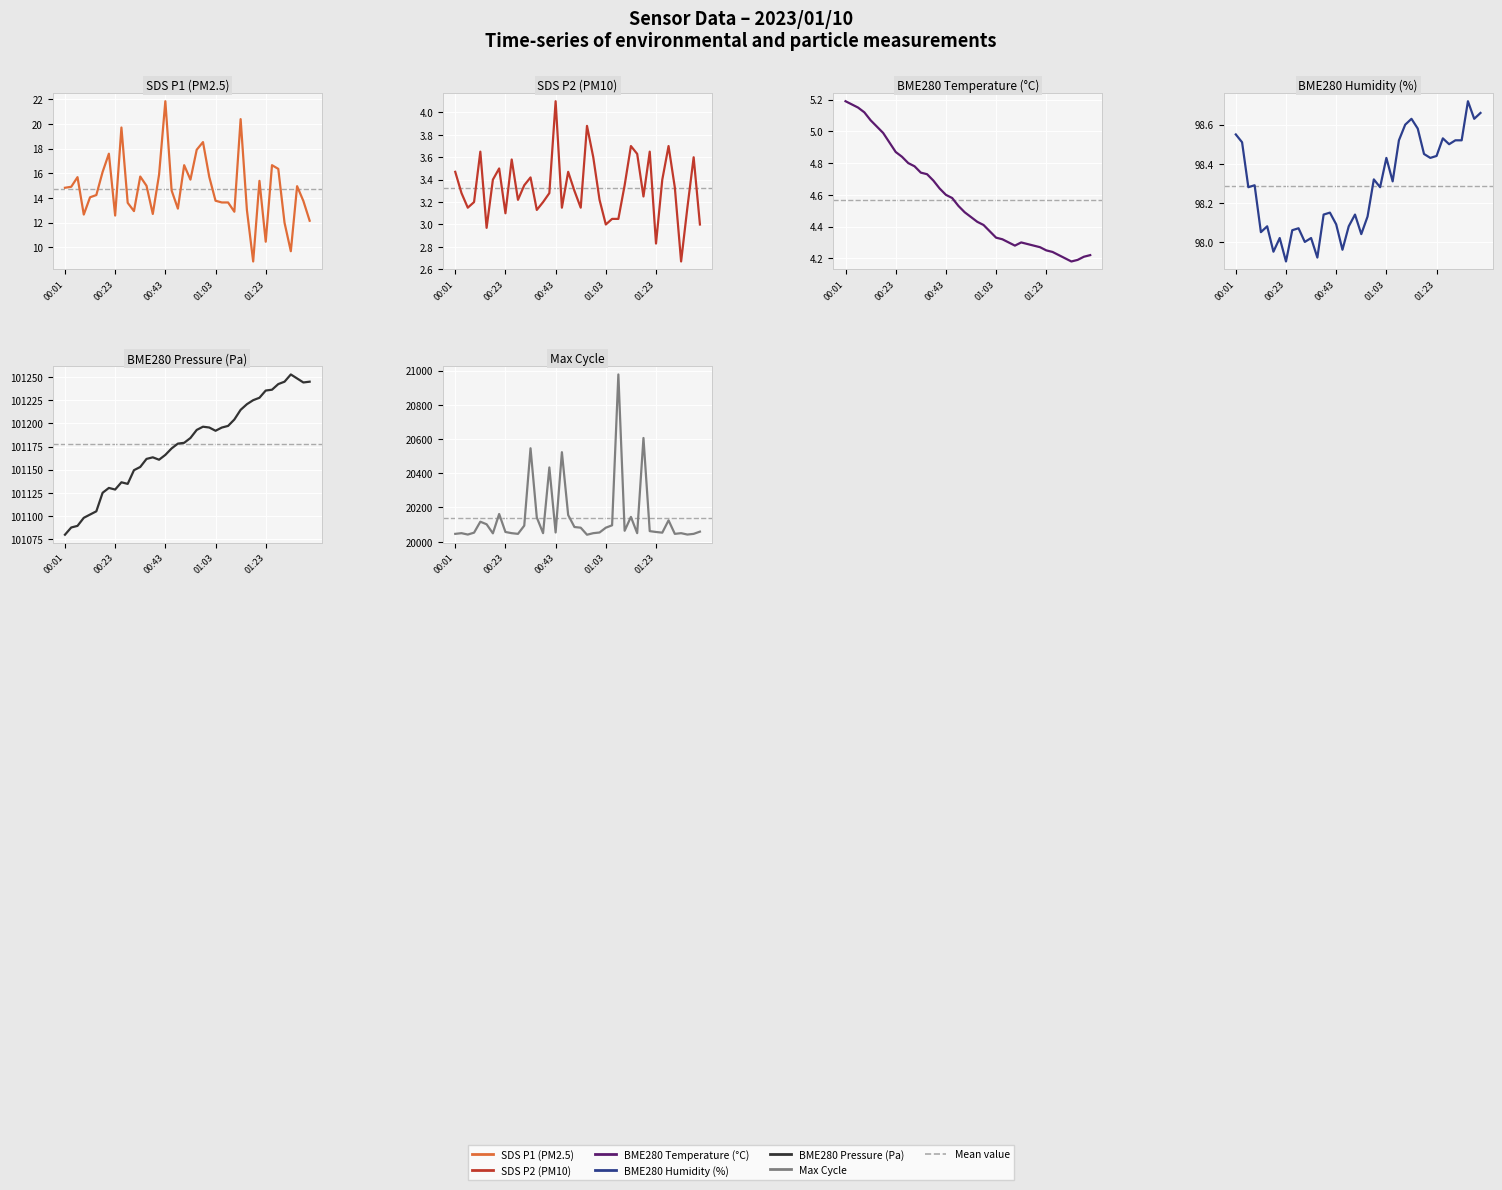

What is the value of the BME280_pressure point at the 22nd from the left?

101193.0